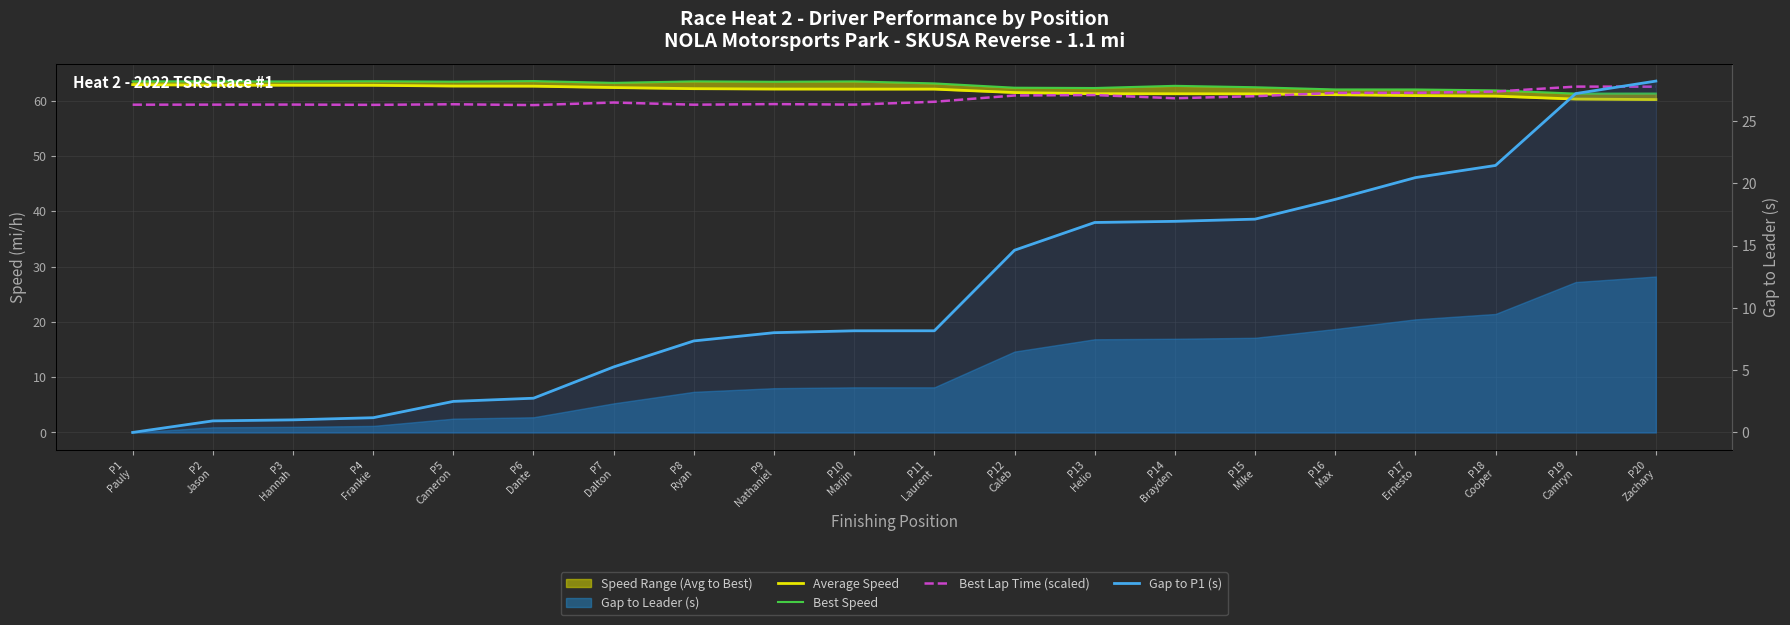

How many times do Best Lap Time (scaled) and Average Speed cross each other?

1